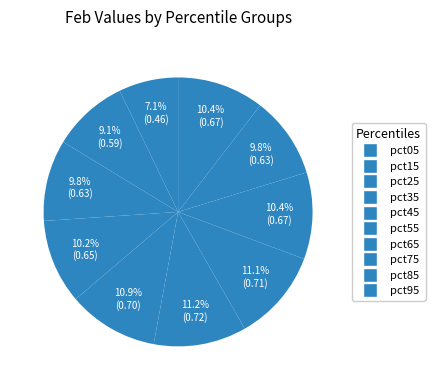

Rank the categories by value from highest to lowest.

pct55, pct65, pct45, pct95, pct75, pct35, pct85, pct25, pct15, pct05